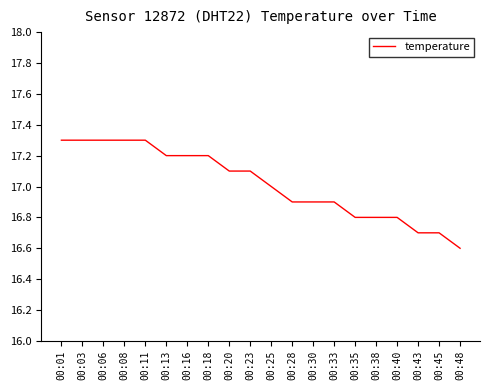

Reading left to right, transcribe all the data shown in this chart.

17.3	17.3	17.3	17.3	17.3	17.2	17.2	17.2	17.1	17.1	17.0	16.9	16.9	16.9	16.8	16.8	16.8	16.7	16.7	16.6